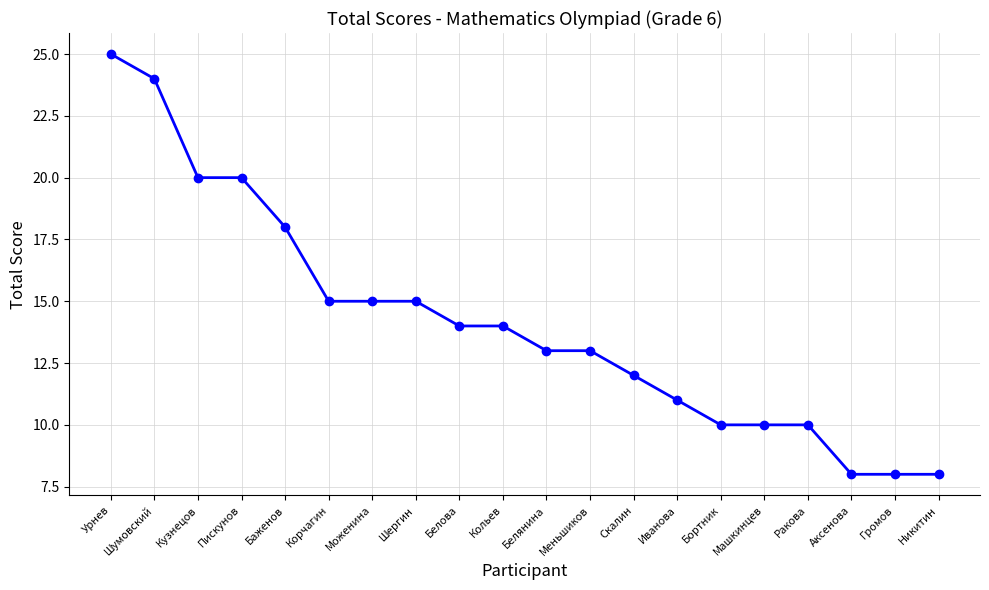

What is the greatest value displayed?

25